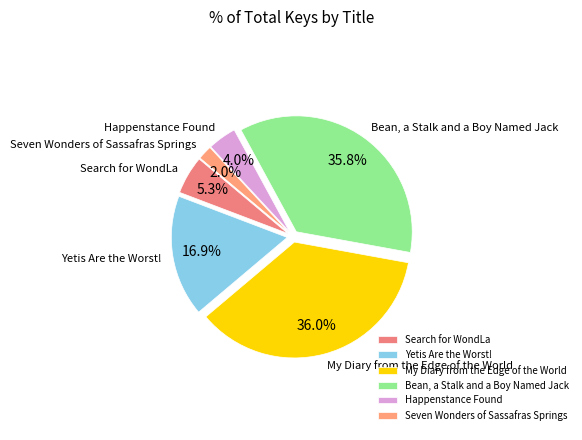

What percentage is the Yetis Are the Worst! slice, to the nearest percent?

17%